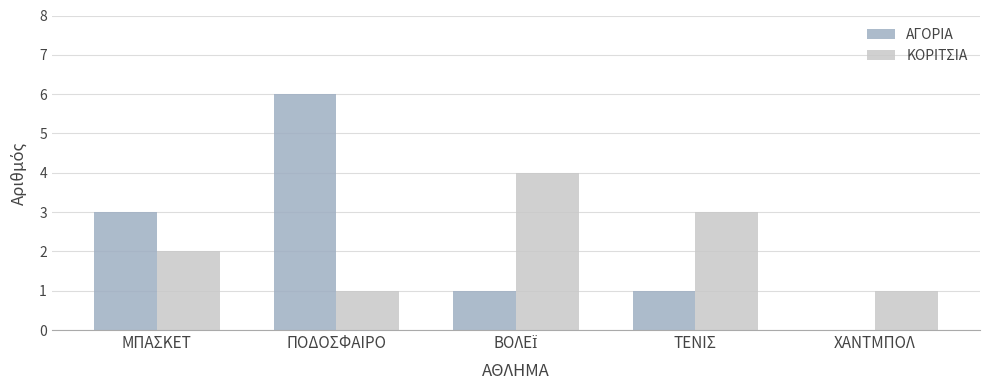

What is the sum of the ΚΟΡΙΤΣΙΑ values at ΜΠΑΣΚΕΤ and ΧΑΝΤΜΠΟΛ?

3